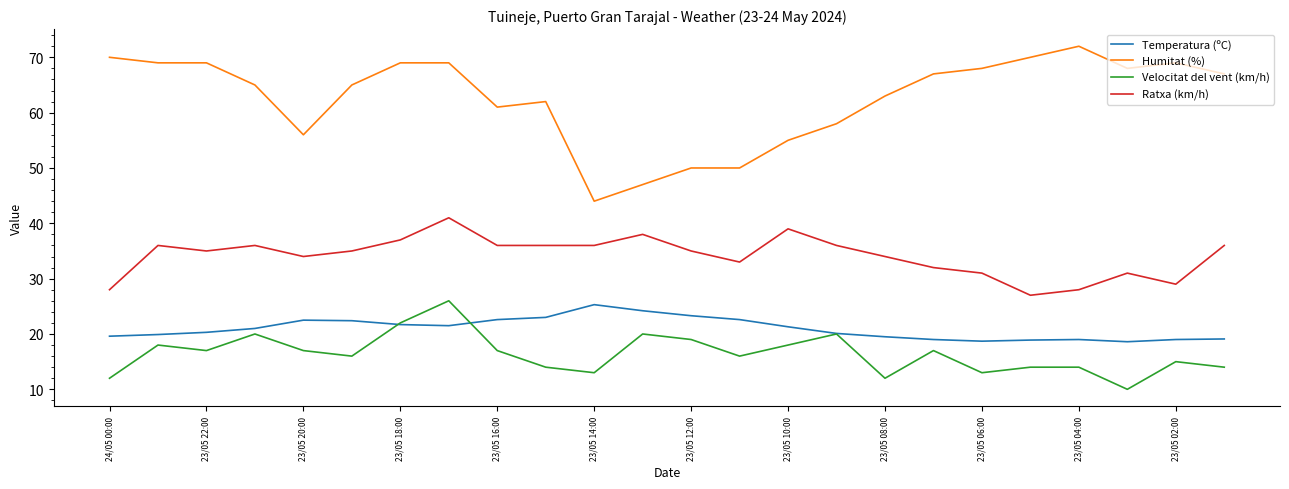

True or false: Ratxa (km/h) and Humitat (%) intersect in this chart.

False